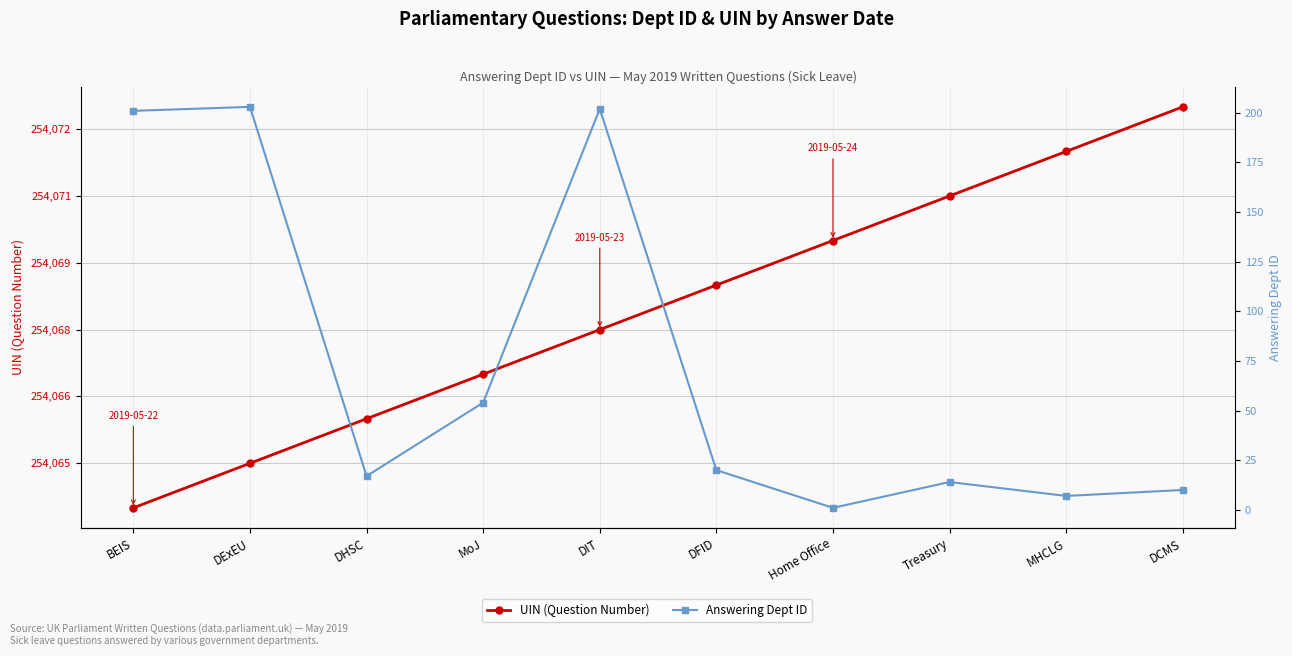

What position from the right is DHSC?

8